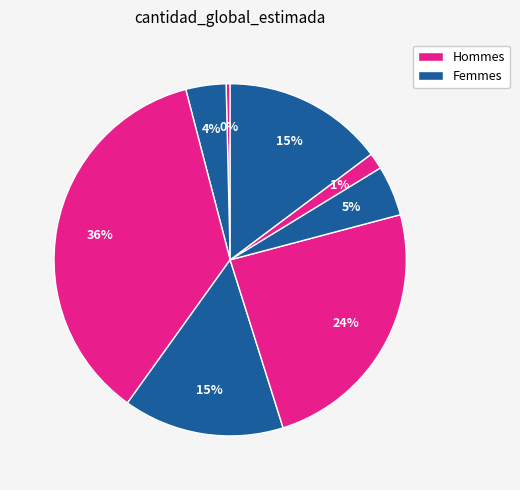

How many slices are in this pie chart?

8